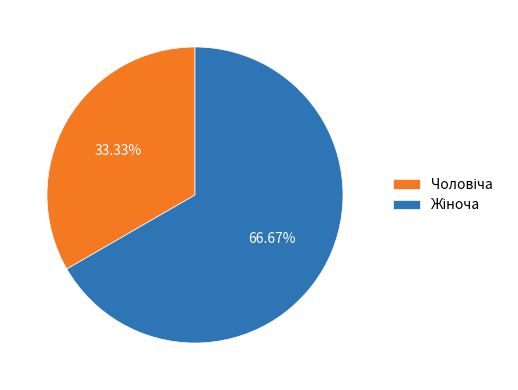

Is there any slice that represents more than half of the pie?

Yes